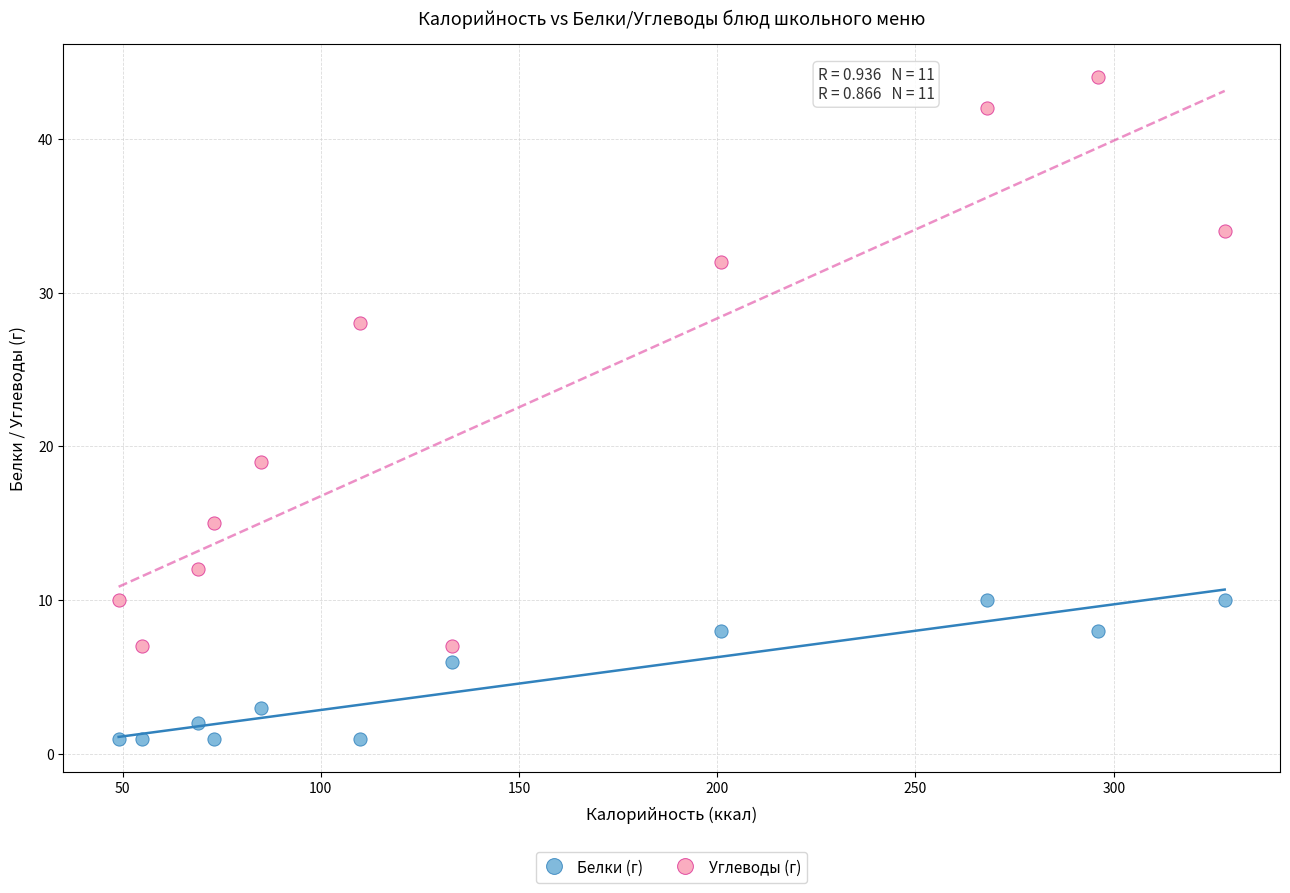

Which series has the widest spread of Y values?

Углеводы (г)